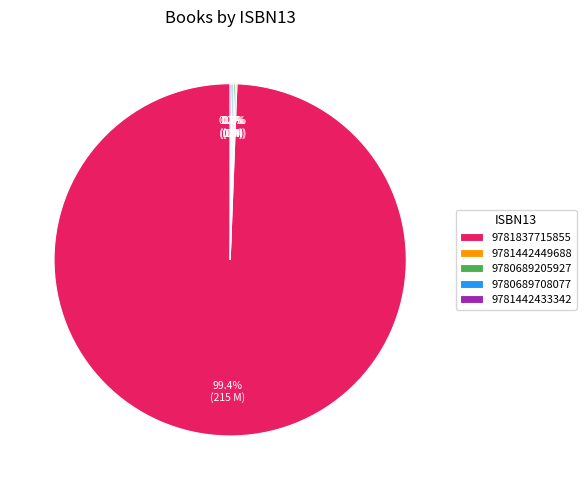

What is the largest slice in the pie chart?

9781837715855